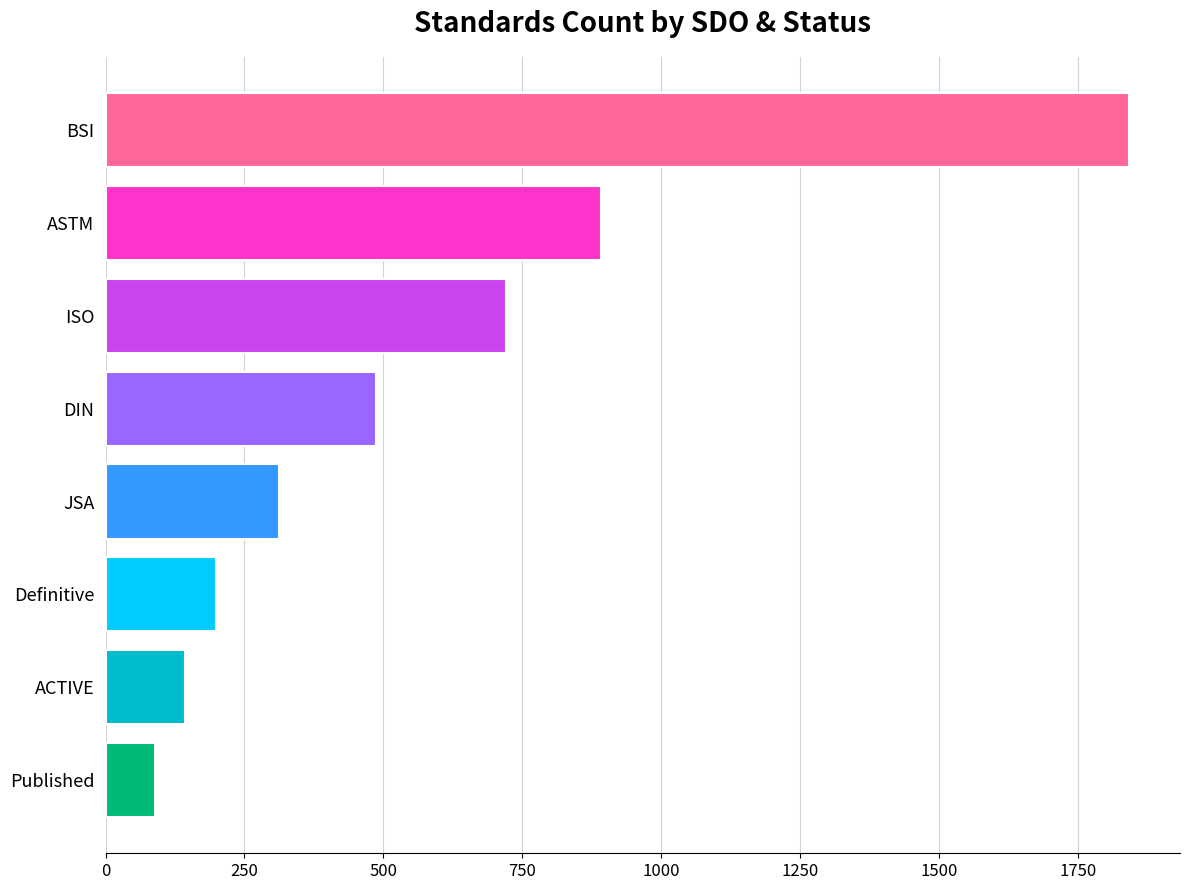

What is the average value?

586